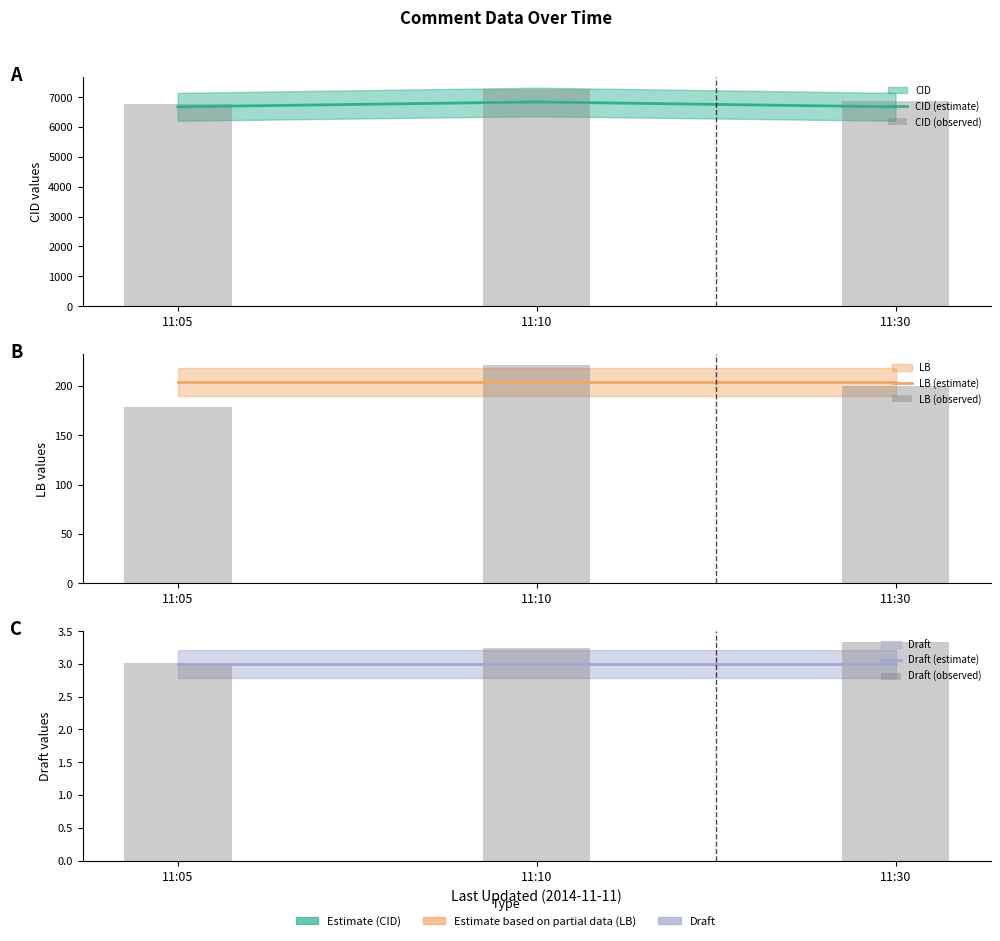

Which series changed the most between 11:05 and 11:30?

CID (observed)